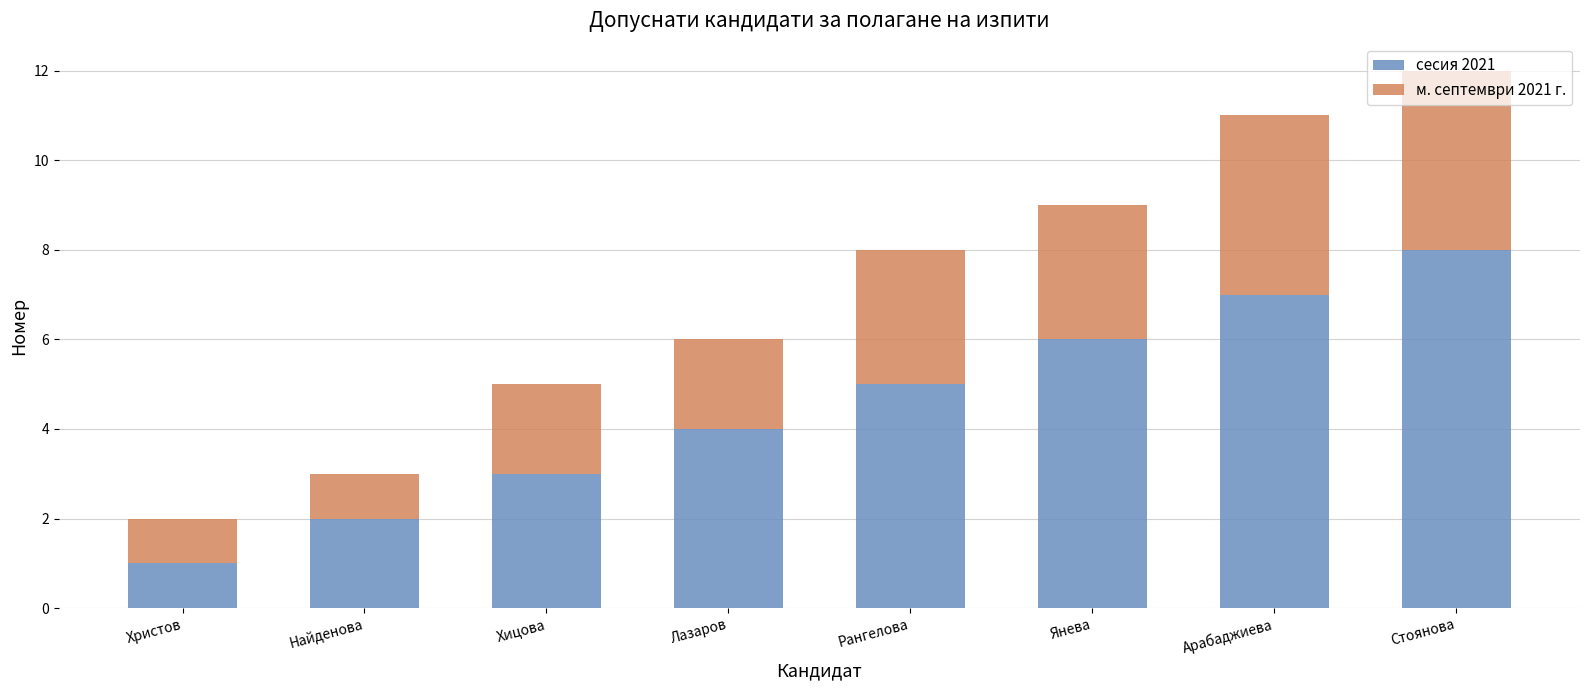

Read the сесия 2021 value at Хицова.

3